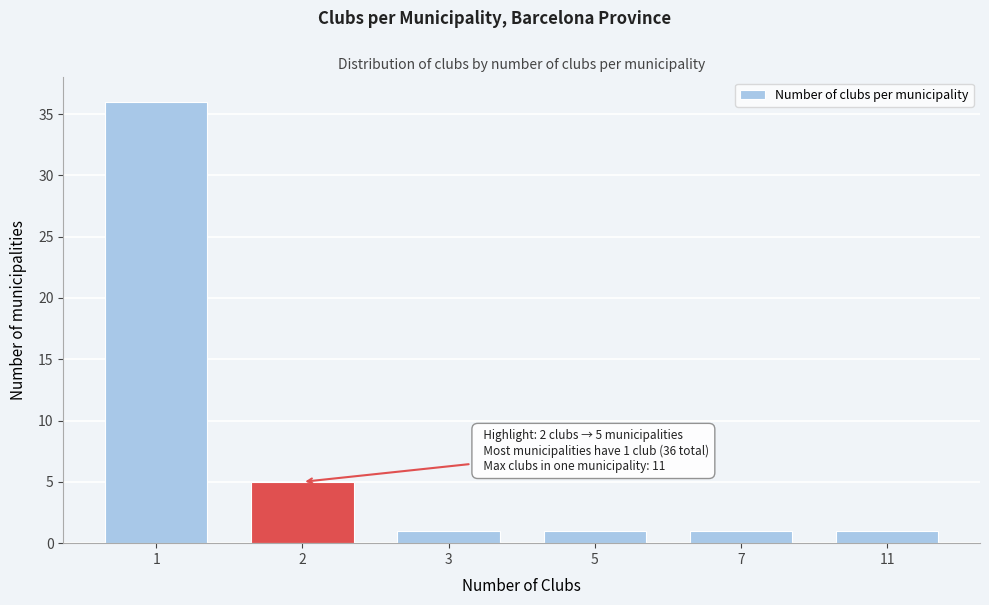

Reading right to left, extract all data points from this chart.

1	1	1	1	5	36